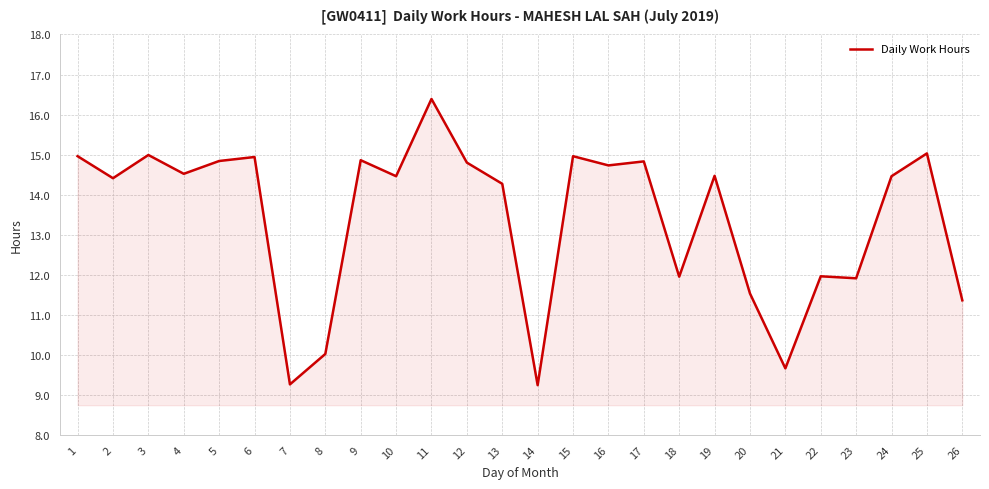

Where is the first local maximum?

3